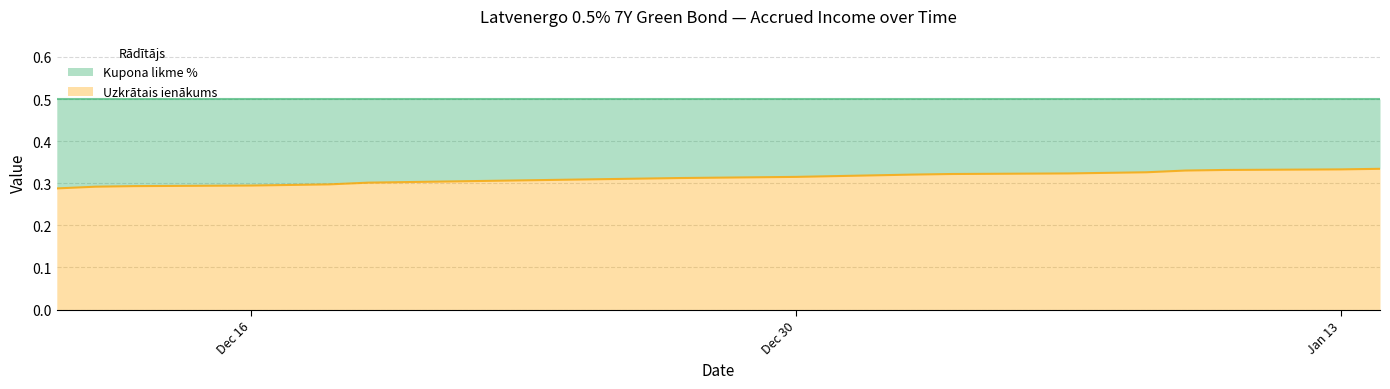

What is the average value?

0.3